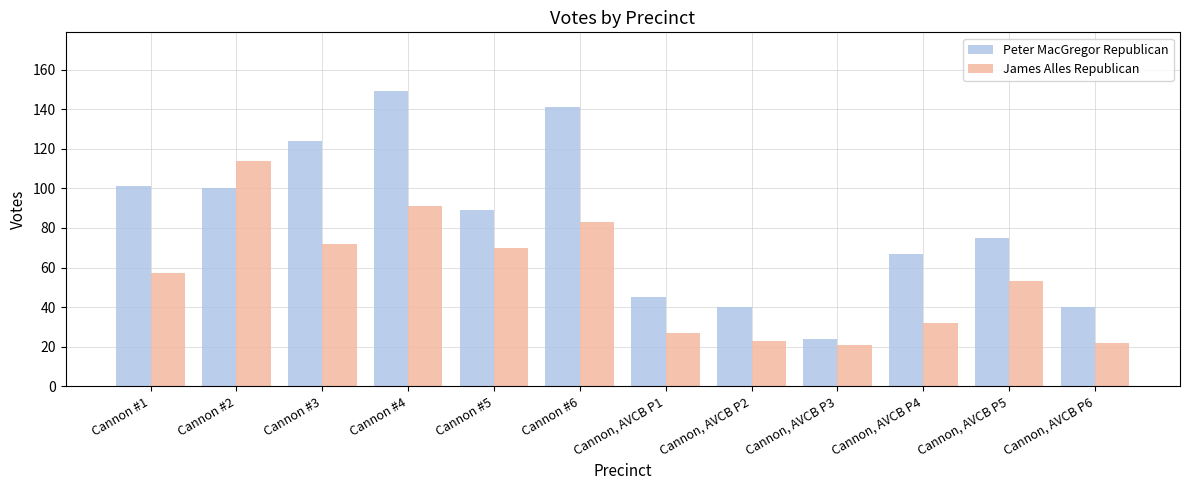

How many values in the Peter MacGregor Republican series are below 89?

6